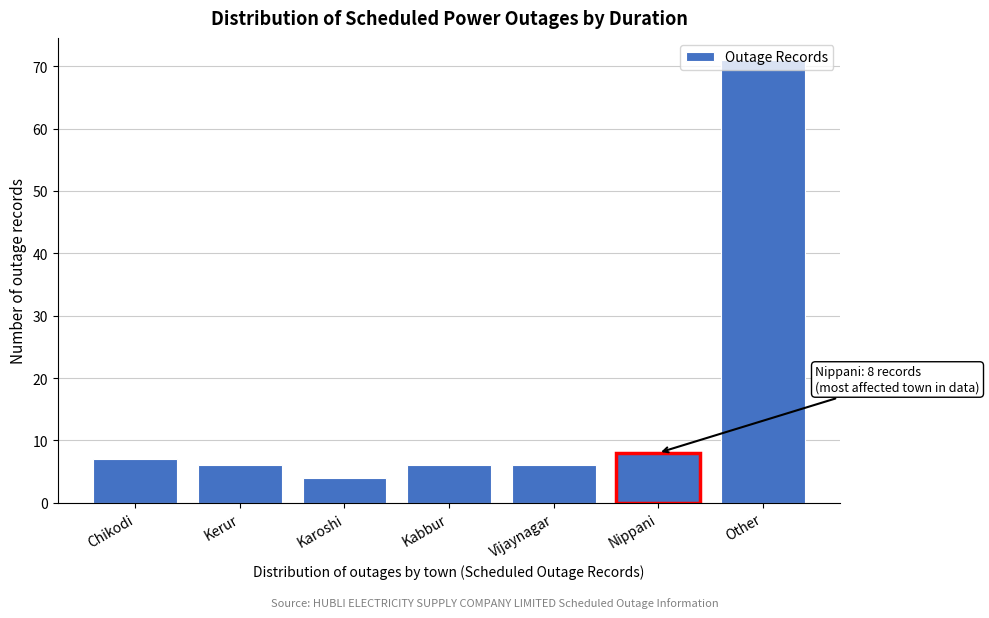

What is the smallest value displayed?

4